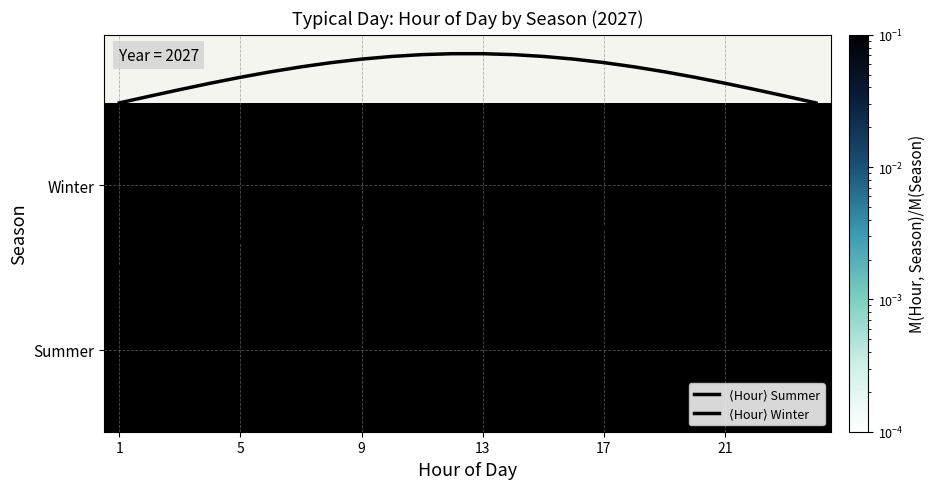

At how many categories does at least one series exceed 1?

24